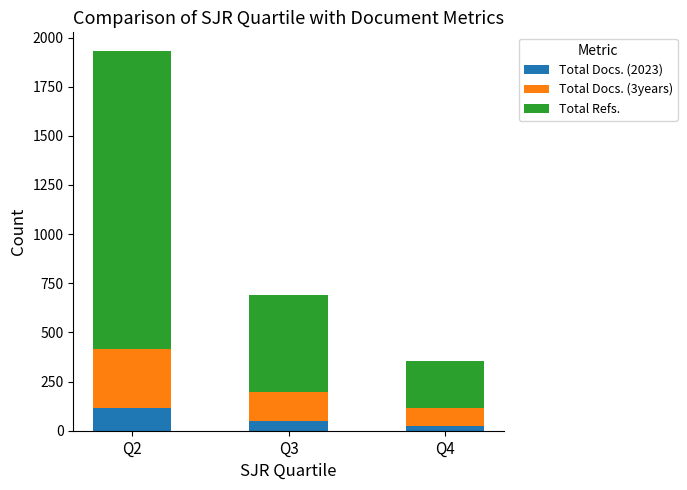

What is the sum of the Total Docs. (2023) values at Q2 and Q3?

164